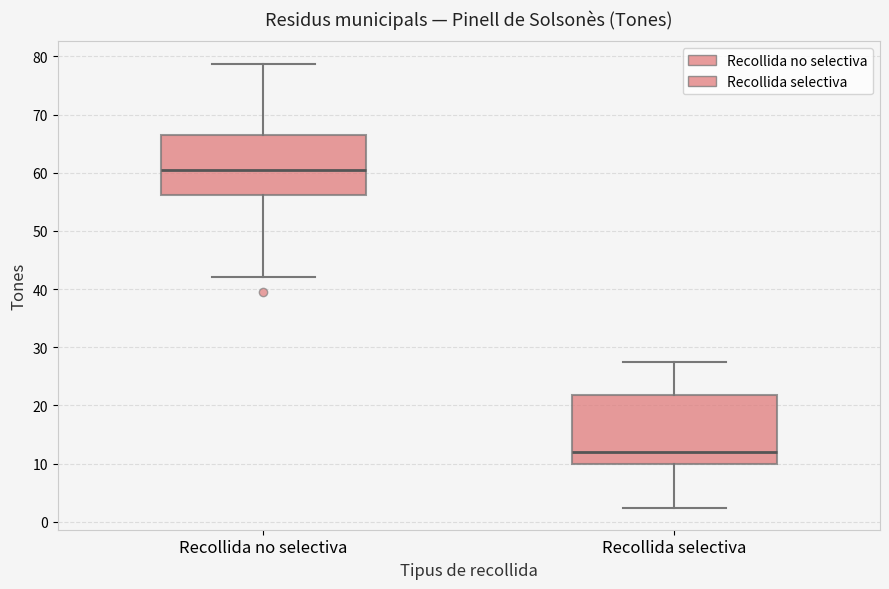

Reading left to right, transcribe this box plot: for each box, give where its median line is, the range the box spans, and where its two whiskers end, as read against the y-axis. The values are not printed on the chart, so give them approximately, as read against the axis.

Recollida no selectiva: median 61, box 56 to 66, whiskers 42 to 79
Recollida selectiva: median 12, box 10 to 22, whiskers 2 to 27